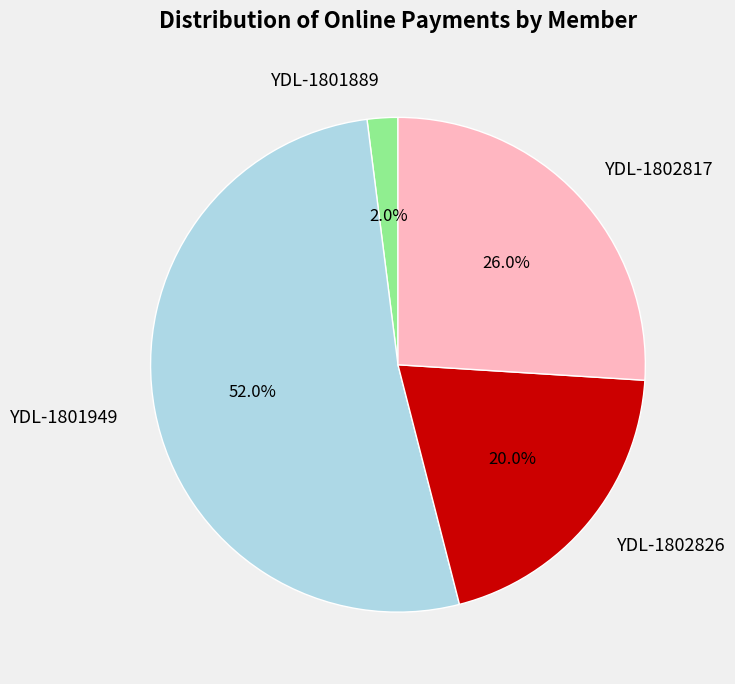

Rank the categories by value from lowest to highest.

YDL-1801889, YDL-1802826, YDL-1802817, YDL-1801949